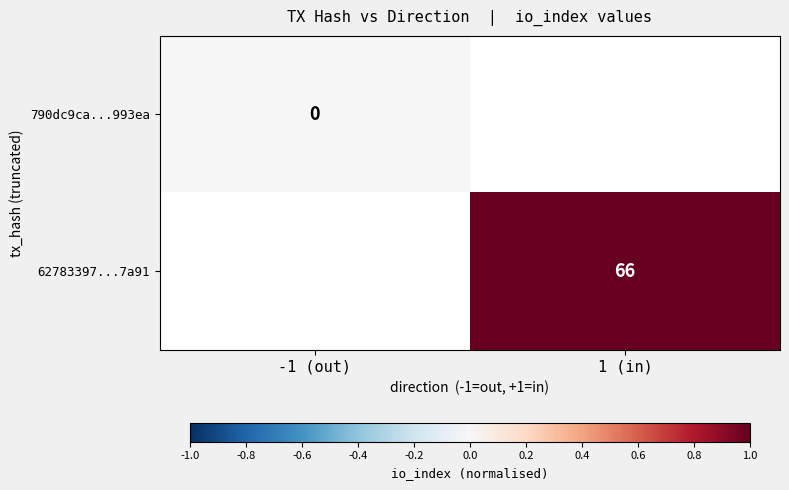

The 62783397...7a91 series shows 66 at 1 (in). True or false?

True